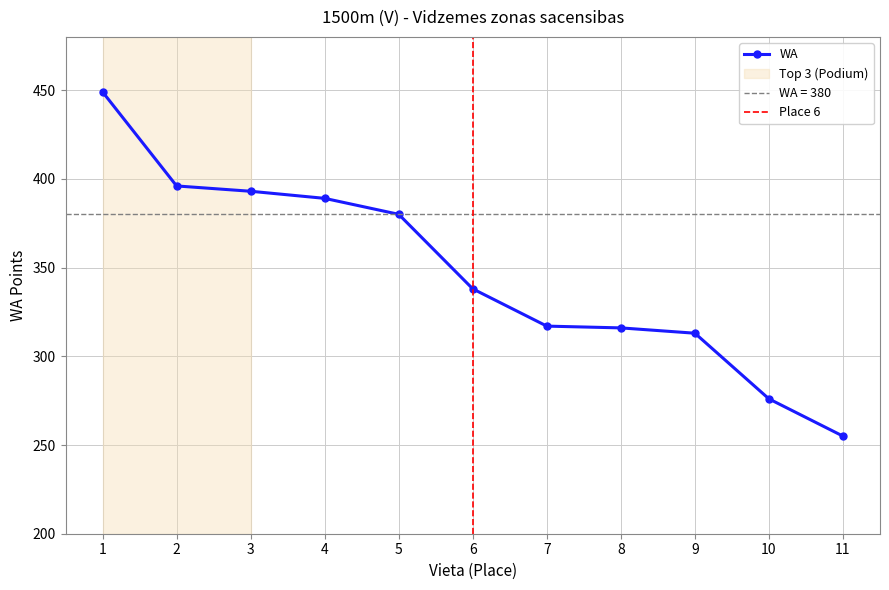

Reading left to right, transcribe all the data shown in this chart.

1=449	2=396	3=393	4=389	5=380	6=338	7=317	8=316	9=313	10=276	11=255